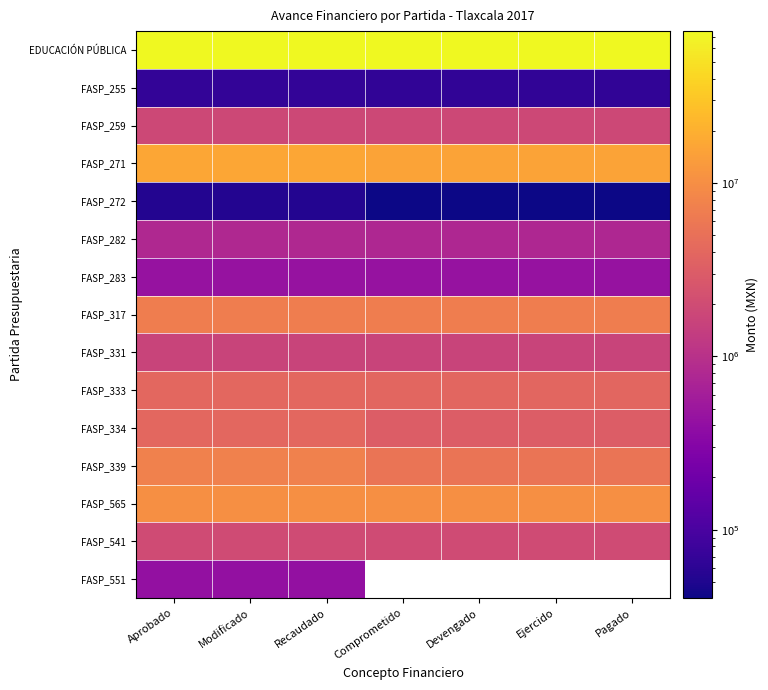

At which label is FASP_551 closest to 413514?

Aprobado